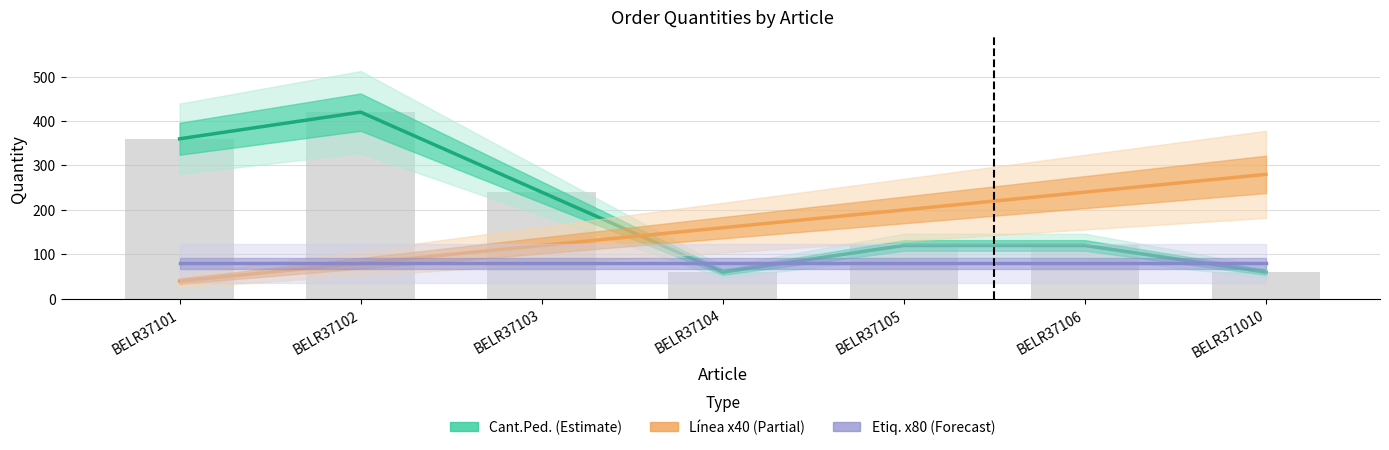

Which category has the highest value in the Etiq. x80 (Forecast) series?

BELR37101